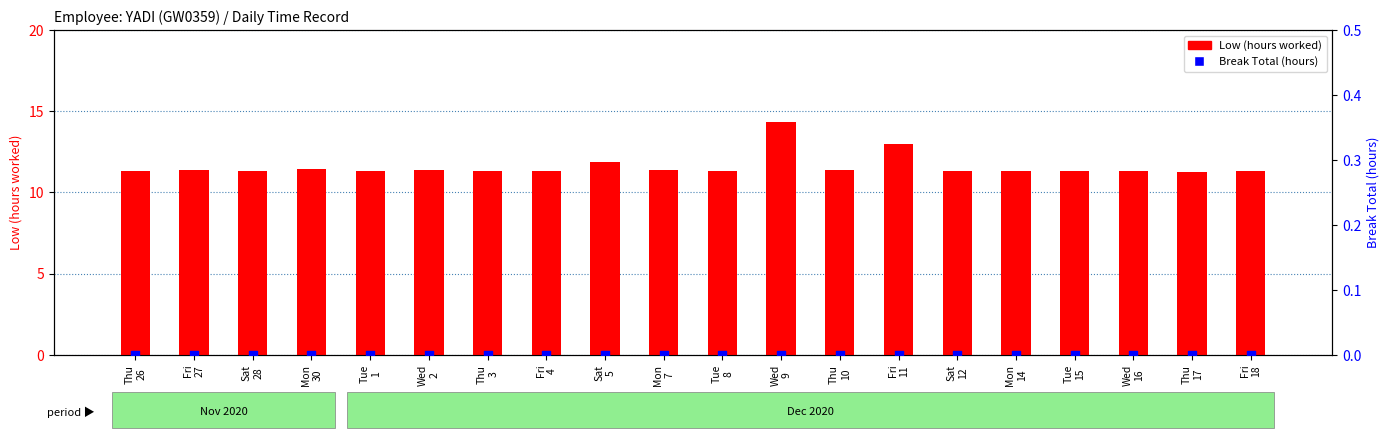

At which category is the sum across all series the highest?

Wed
9